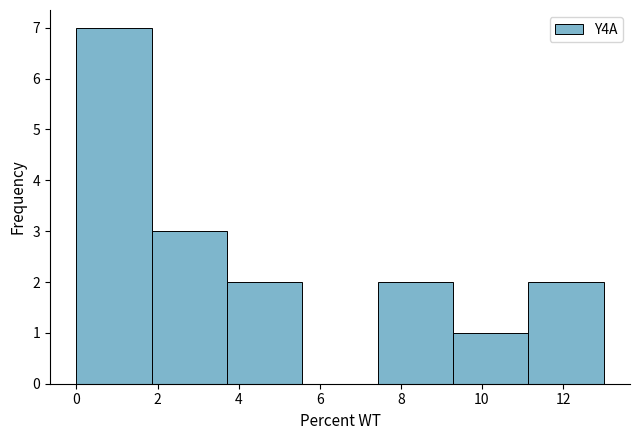

Reading left to right, list every bar in this chart as the range it spans on the x-axis followed by its height. Neither the bar edges nor the heights are printed on the chart, so give them approximately, as read against the axes.

0.0 to 1.8: 7
1.8 to 3.8: 3
3.8 to 5.6: 2
5.6 to 7.4: 0
7.4 to 9.2: 2
9.2 to 11.2: 1
11.2 to 13.0: 2